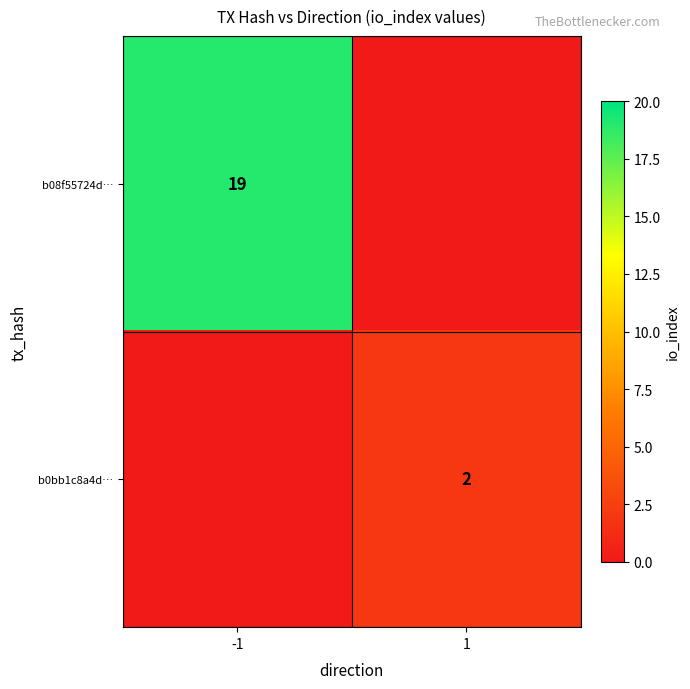

The b0bb1c8a4d… series shows 2 at 1. True or false?

True